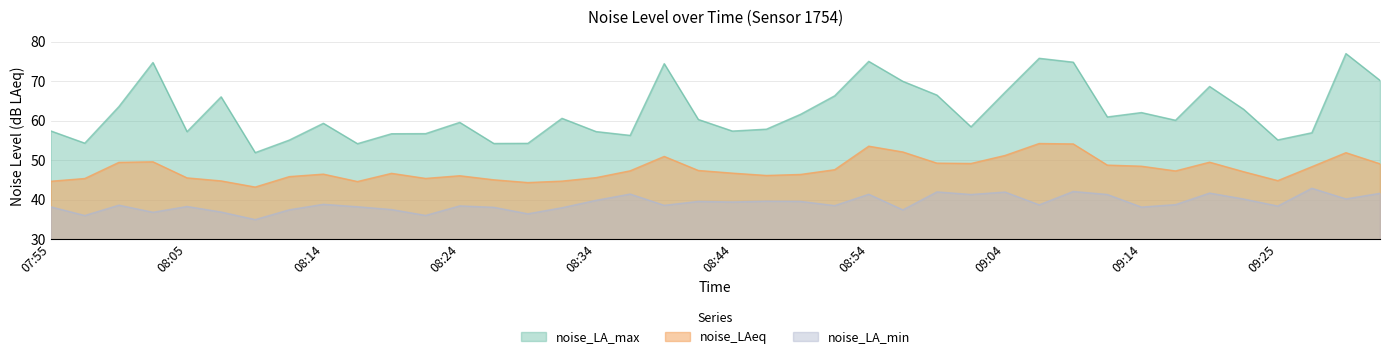

Which series has the largest total across all categories?

noise_LA_max